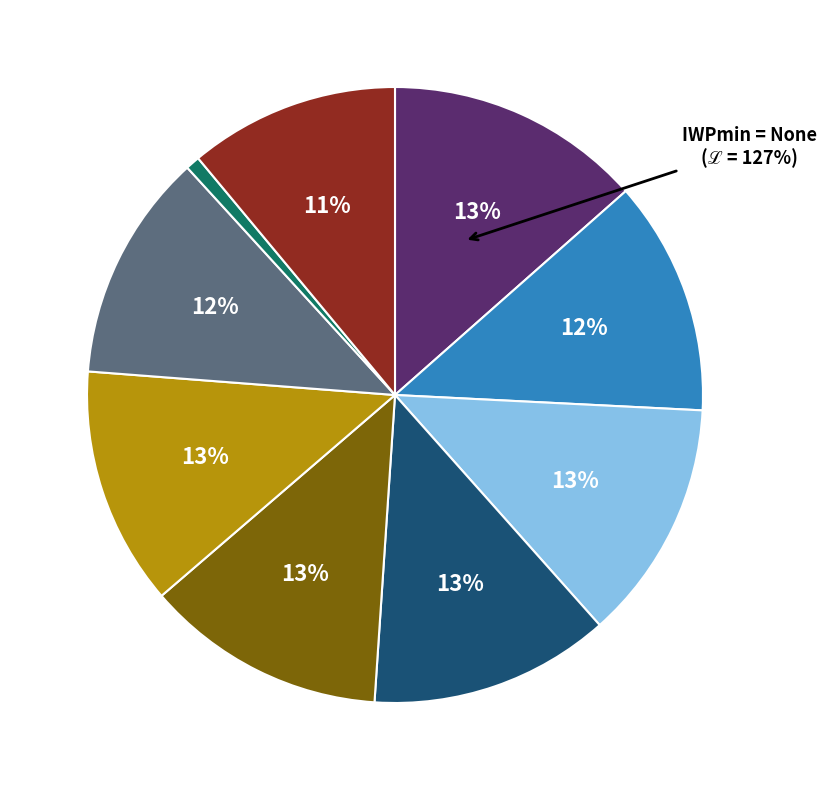

What percentage is the 1 slice, to the nearest percent?

12%